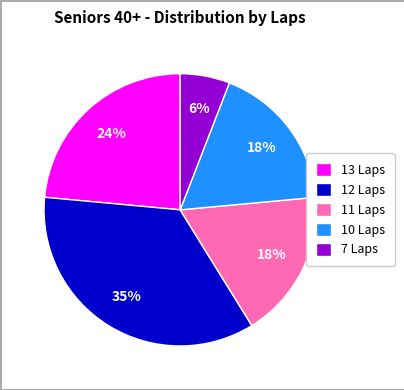

How many segments does this pie chart have?

5